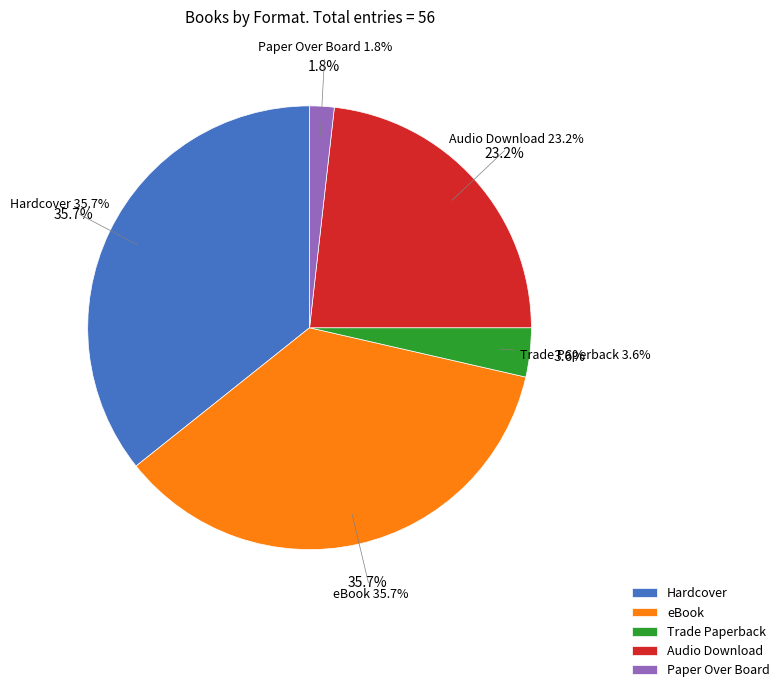

Combined, what portion of the pie is eBook and Paper Over Board?

37.5%